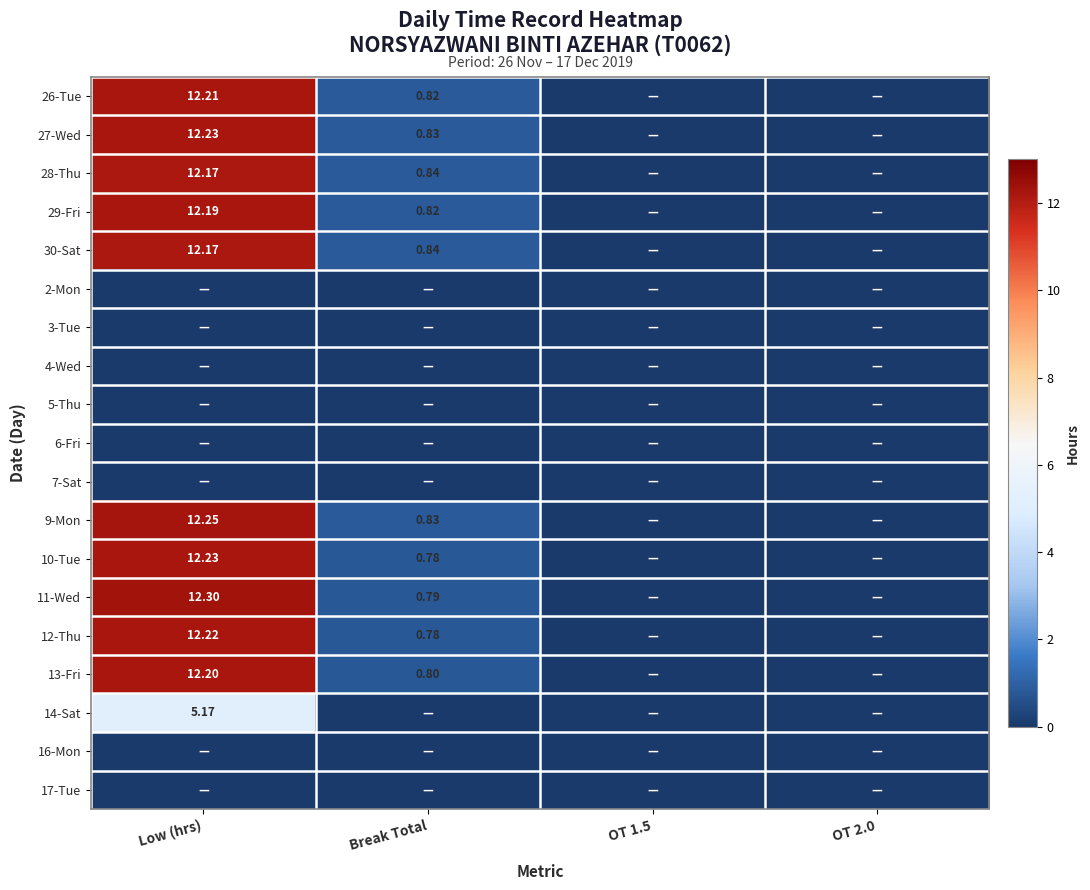

What is the greatest value displayed?

12.3